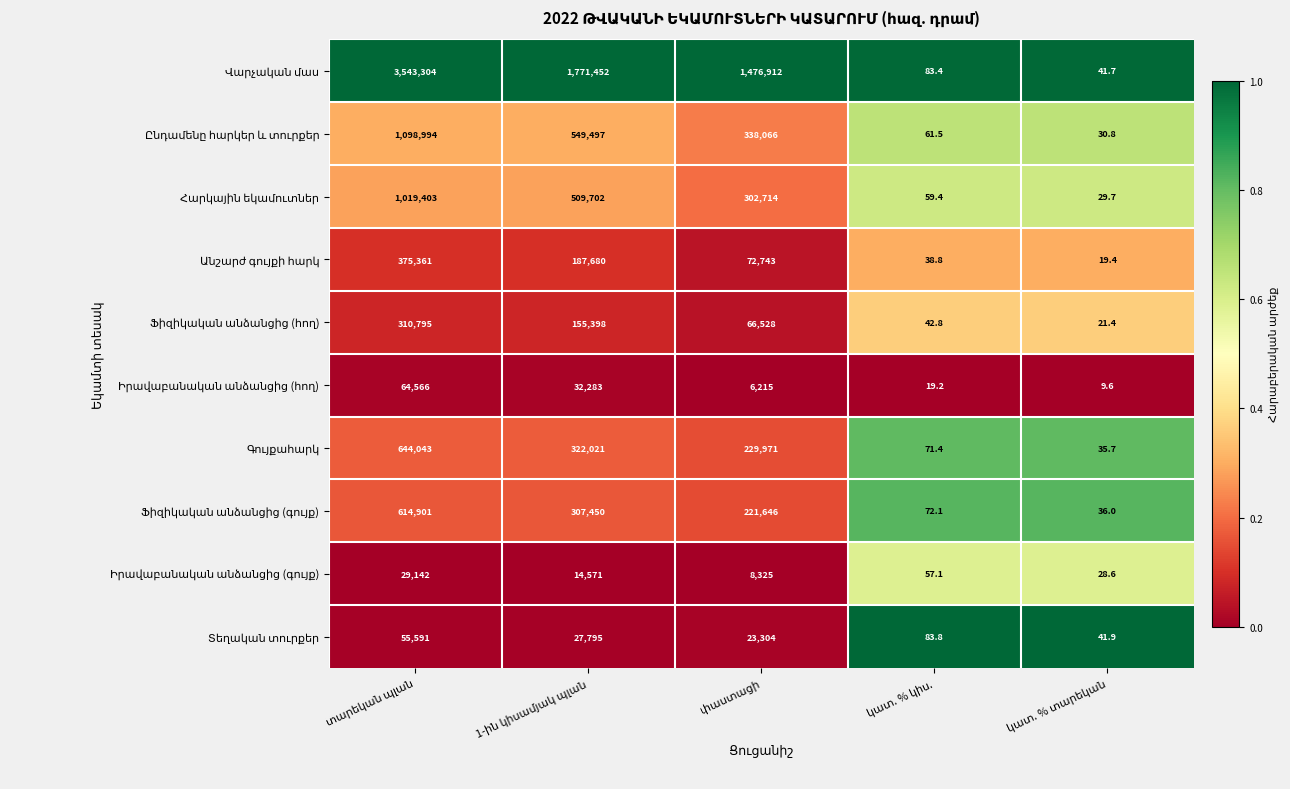

What is the maximum value shown in the chart?

3543304.0